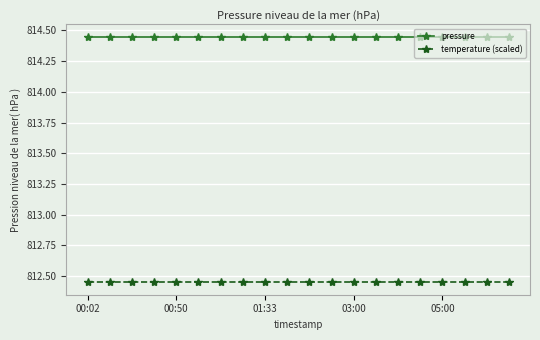

Which series has the largest total across all categories?

pressure